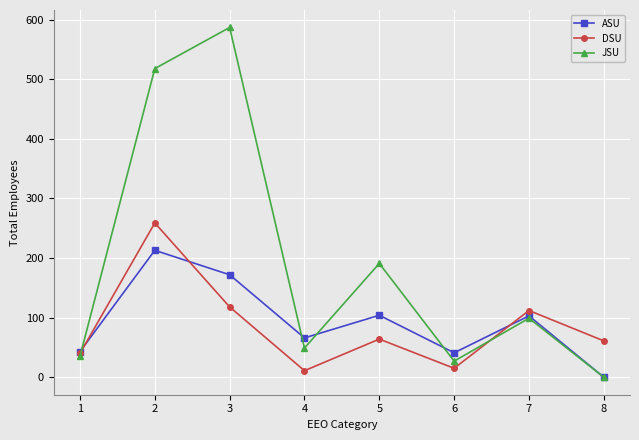

At which category does JSU reach its first local valley?

4